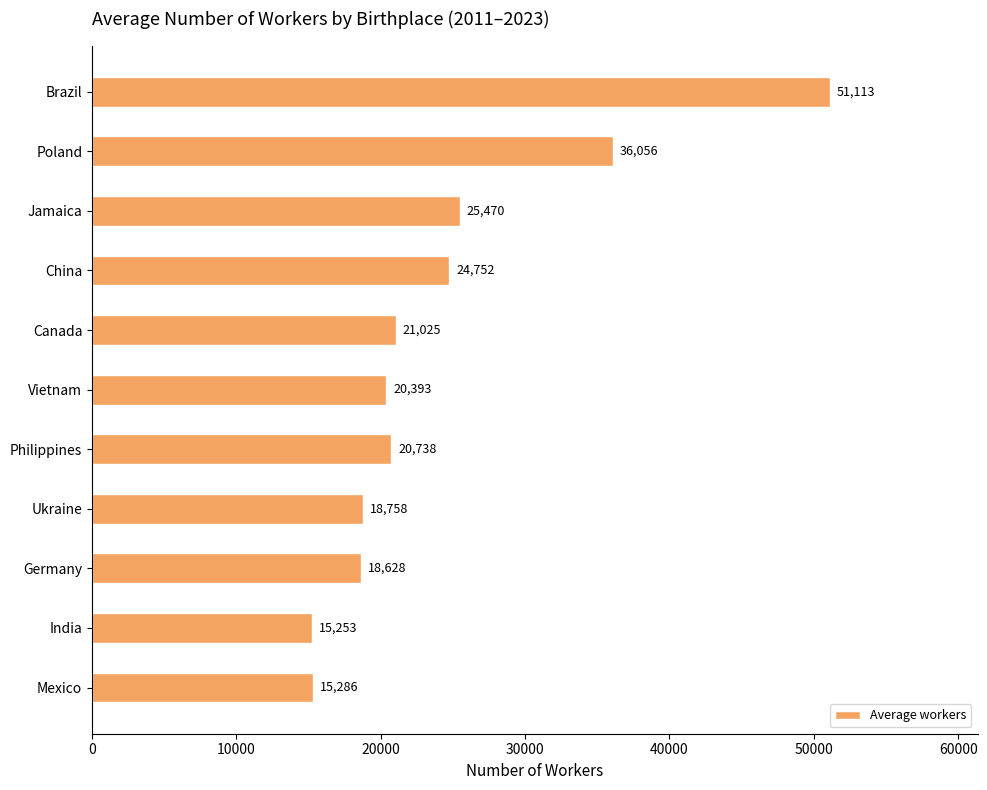

The chart shows a value of 9727.5 at Canada. True or false?

False